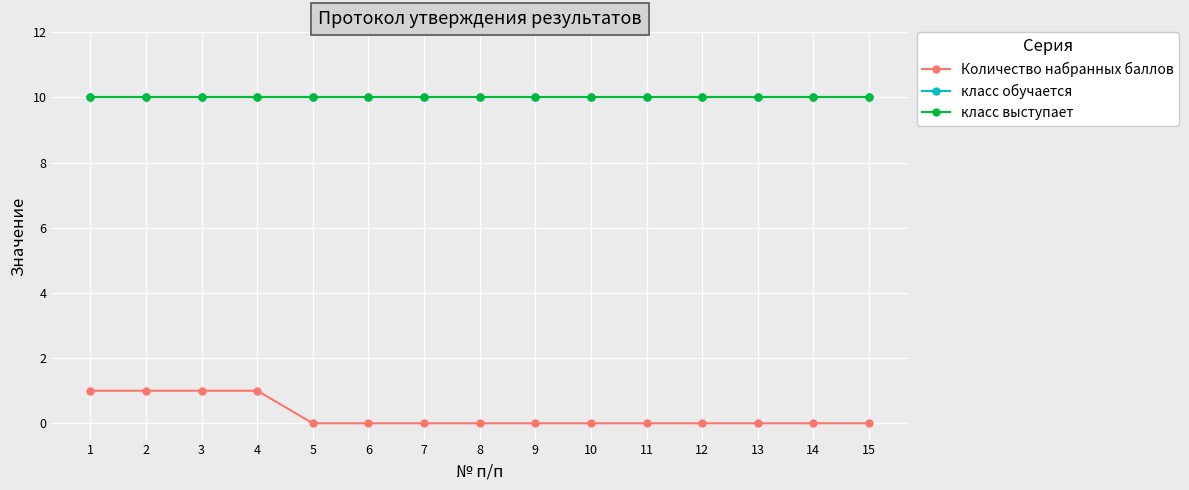

True or false: класс обучается has a value of 10 at 9.

True